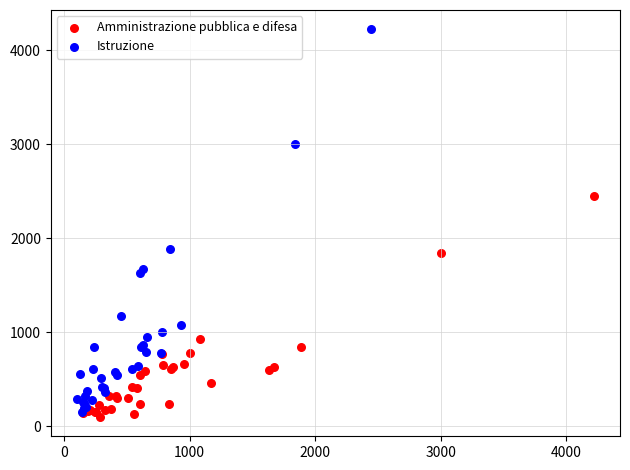

Which series reaches the maximum Y coordinate?

Istruzione